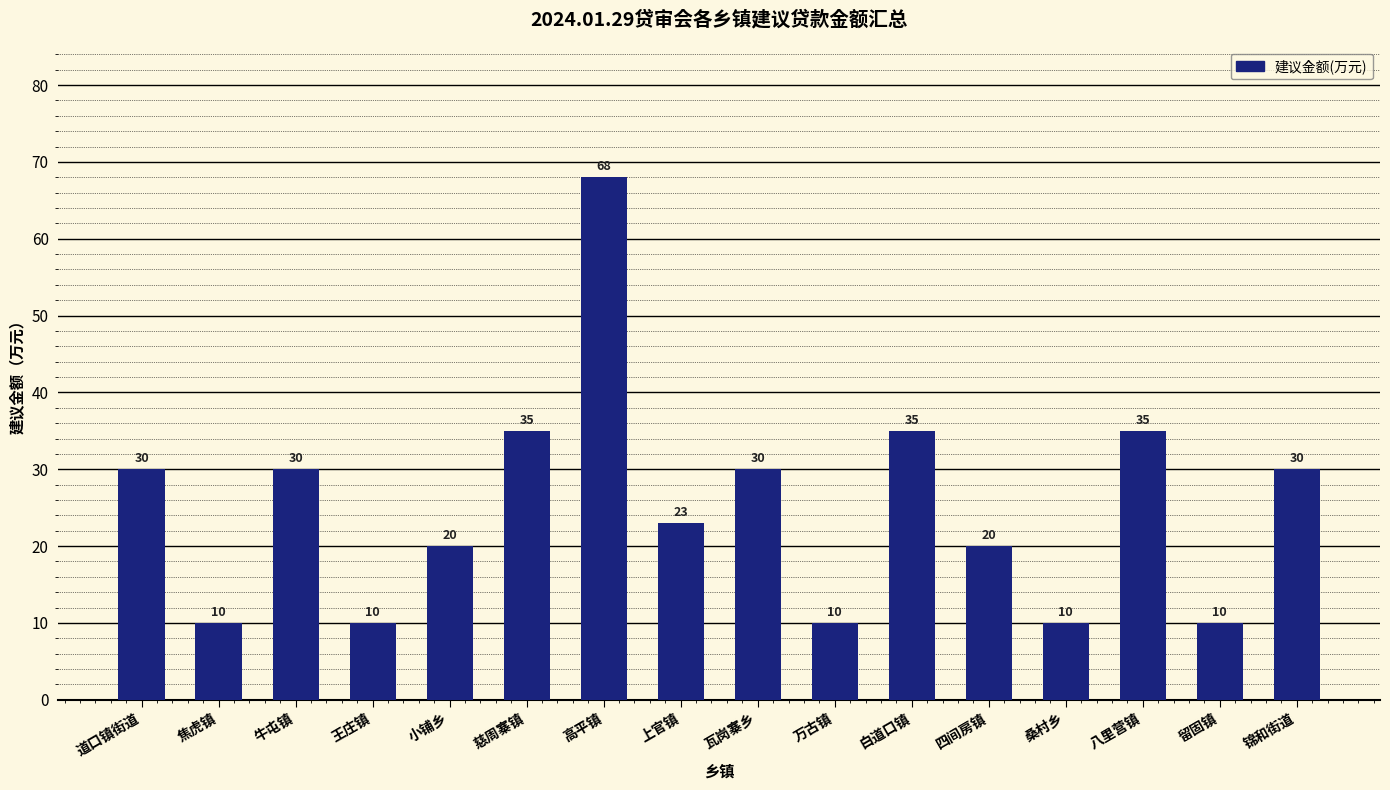

How many data points does each series have?

16